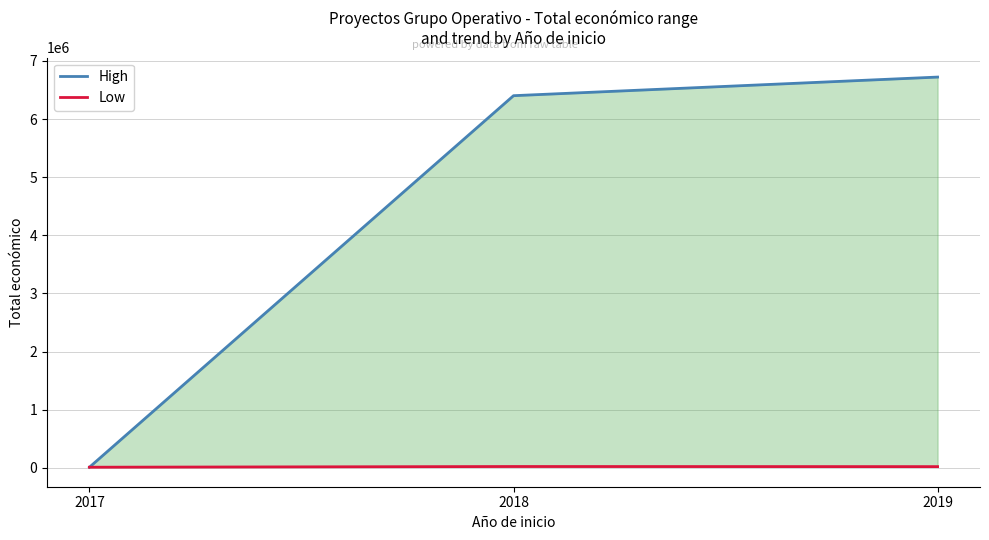

Rank the series by their maximum value, from lowest to highest.

Low, High